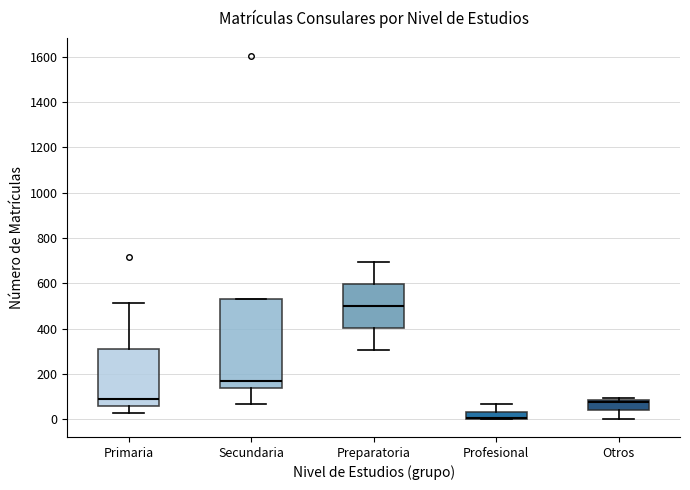

Reading left to right, read every box against the y-axis: the position of its median line, the range the box covers, and the ends of its whiskers. The values are not printed on the chart, so give them approximately, as read against the axis.

Primaria: median 80, box 60 to 300, whiskers 20 to 520
Secundaria: median 160, box 140 to 540, whiskers 60 to 540
Preparatoria: median 500, box 400 to 600, whiskers 300 to 700
Profesional: median 0 (drawn on the box's lower edge), box 0 to 40, whiskers 0 to 60
Otros: median 80 (just below the box's upper edge), box 40 to 80, whiskers 0 to 100